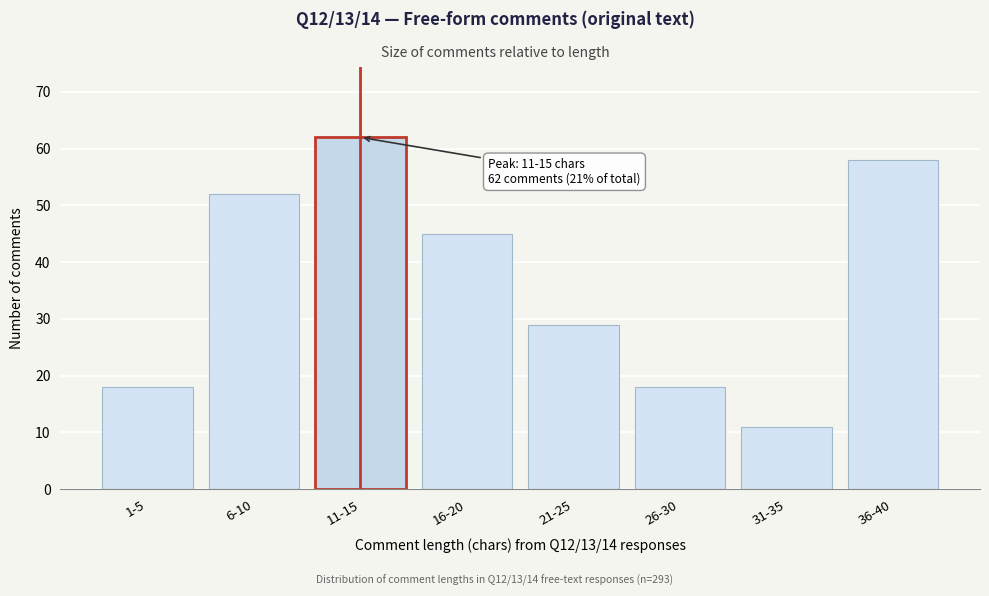

Reading left to right, transcribe all the data shown in this chart.

18	52	62	45	29	18	11	58